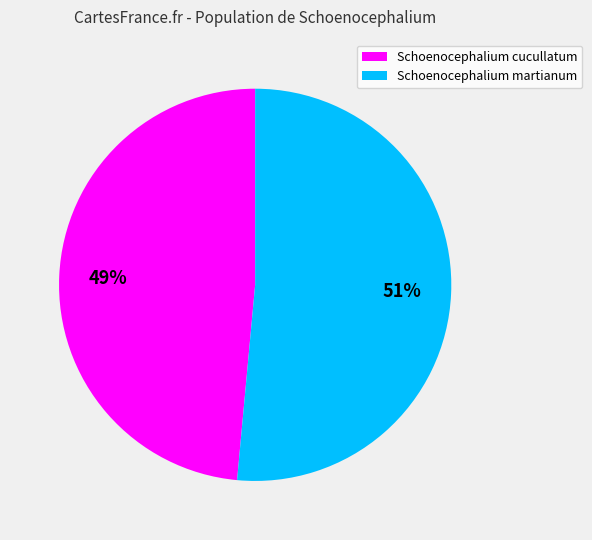

Do Schoenocephalium martianum and Schoenocephalium cucullatum together represent more than half of the pie?

Yes